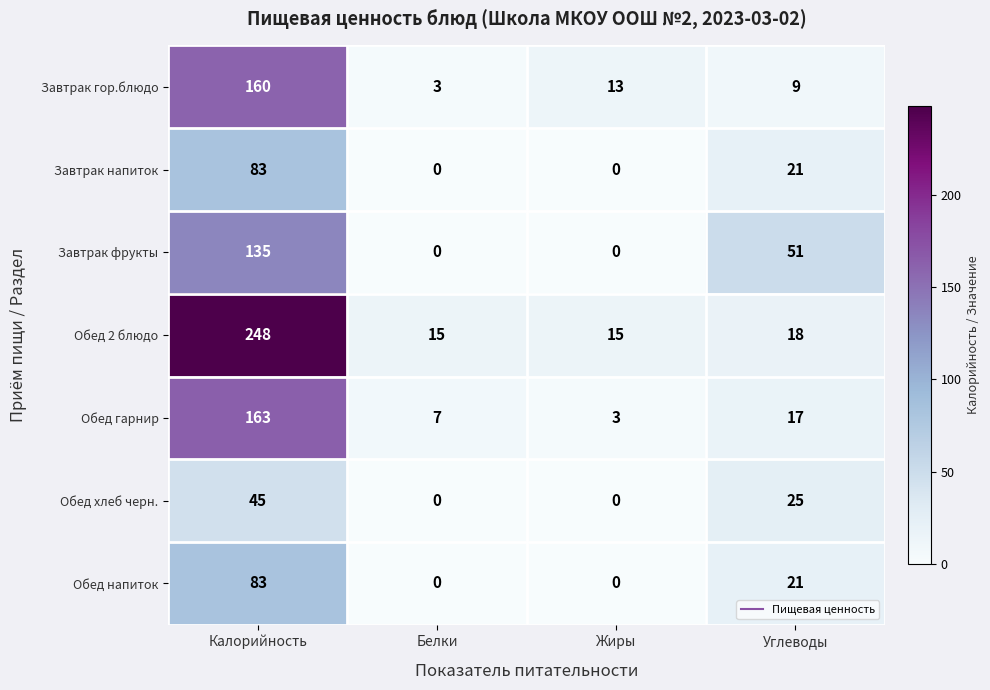

The Обед хлеб черн. series shows 69 at Калорийность. True or false?

False